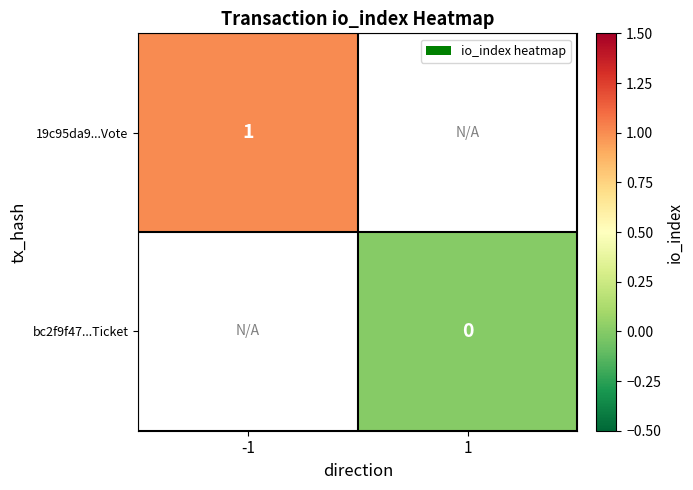

True or false: 19c95da9...Vote has a value of 2 at -1.

False